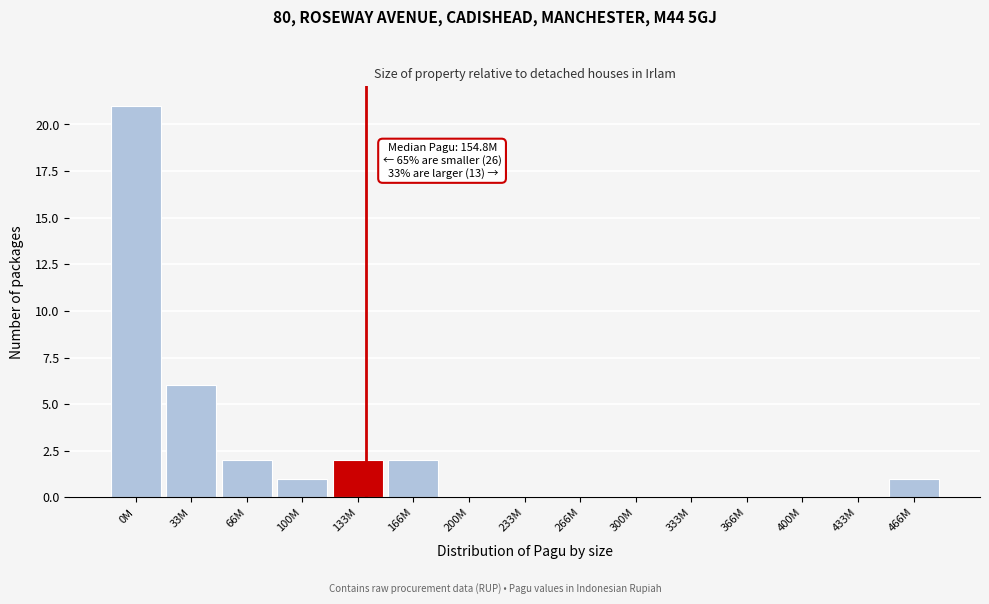

Reading left to right, list all the values displayed in this chart.

0M=21	33M=6	66M=2	100M=1	133M=2	166M=2	200M=0	233M=0	266M=0	300M=0	333M=0	366M=0	400M=0	433M=0	466M=1